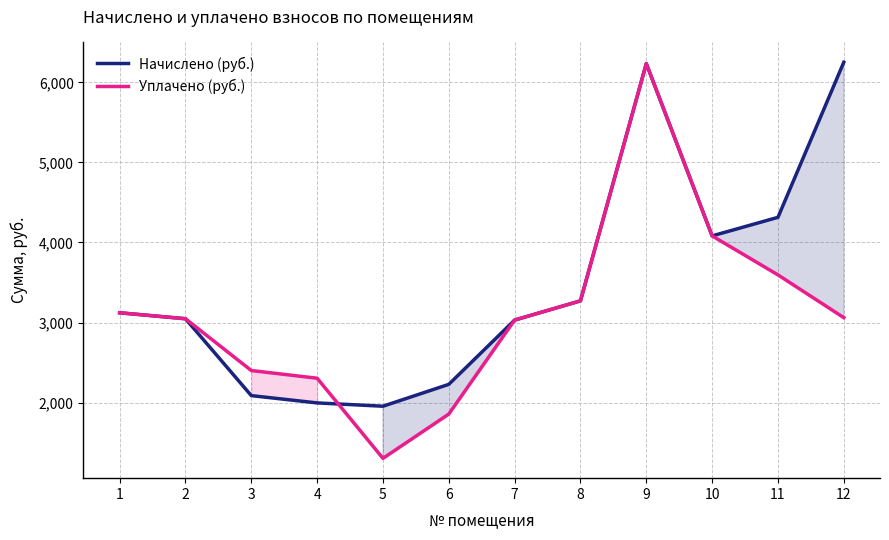

At which category does Начислено (руб.) reach its first local peak?

9